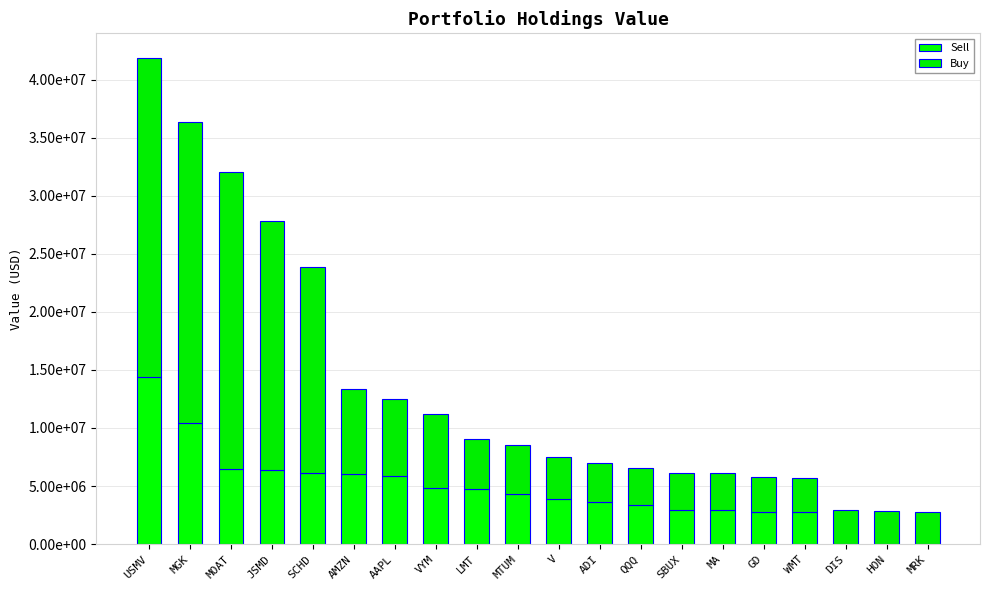

What is the difference between the second highest and minimum values in the Buy series?

23067000